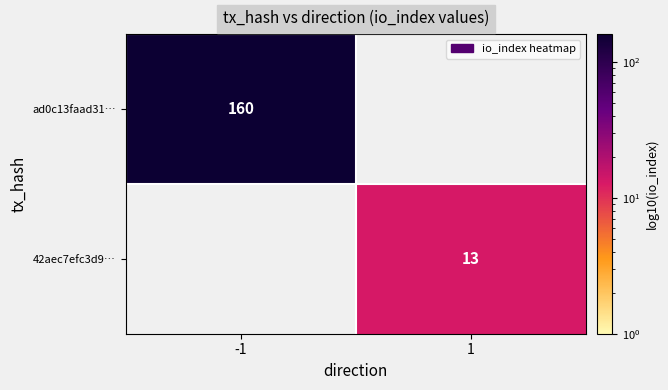

The 42aec7efc3d9… series shows 13 at 1. True or false?

True